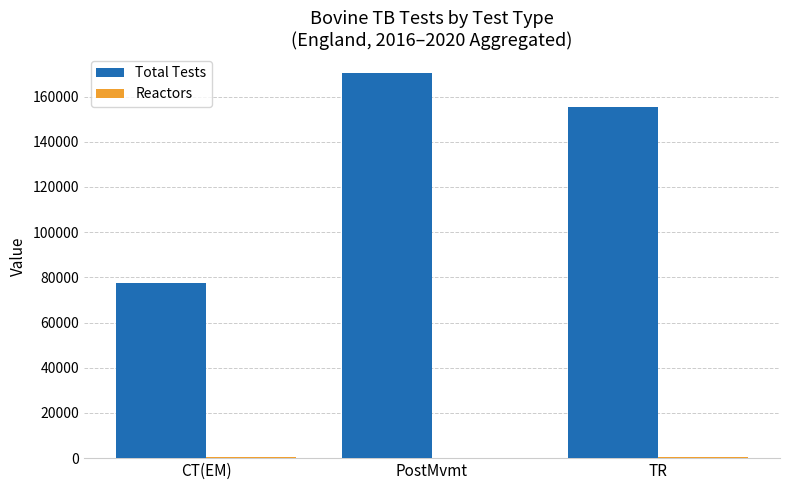

What is the maximum value shown in the chart?

170333